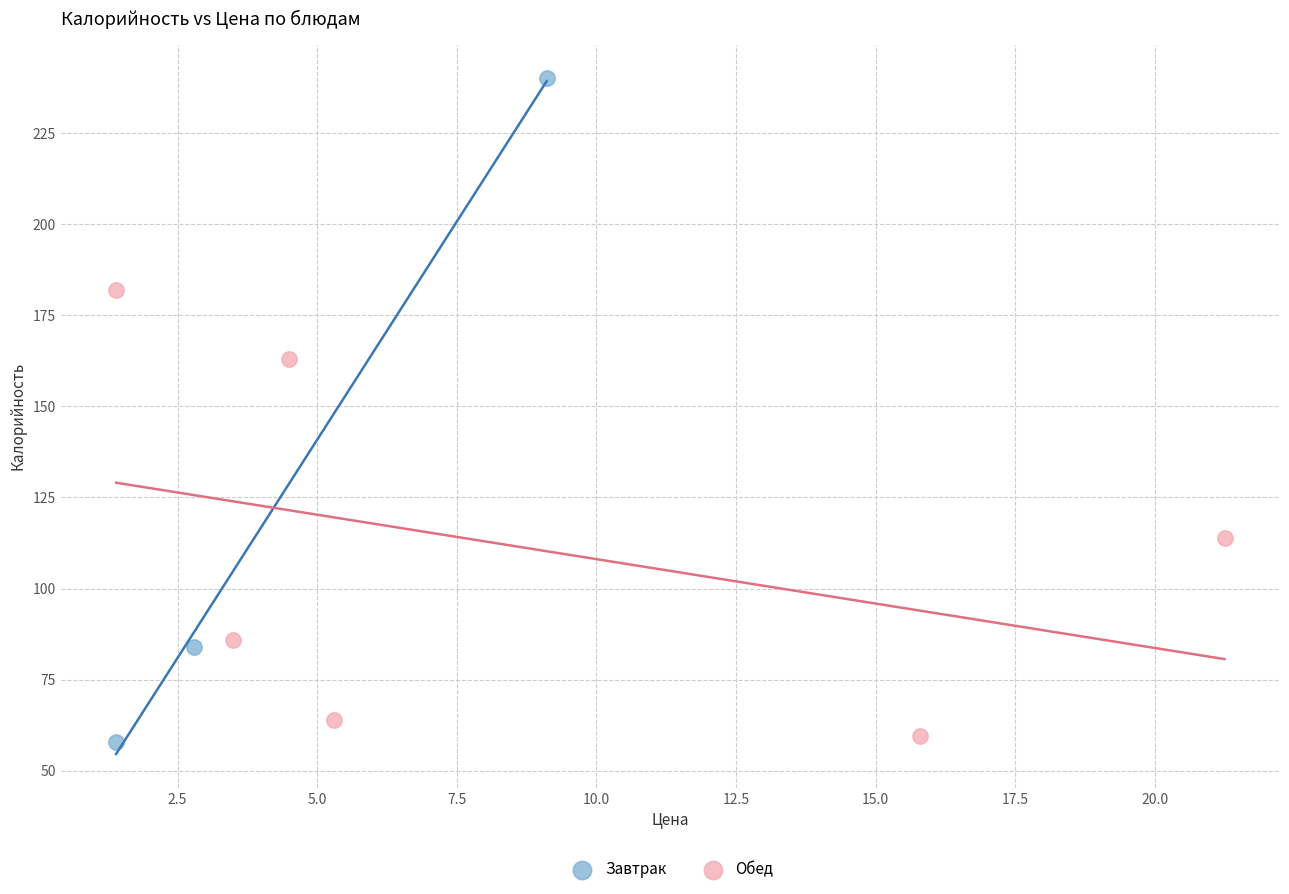

Which series has the largest Y range (max minus min)?

Завтрак